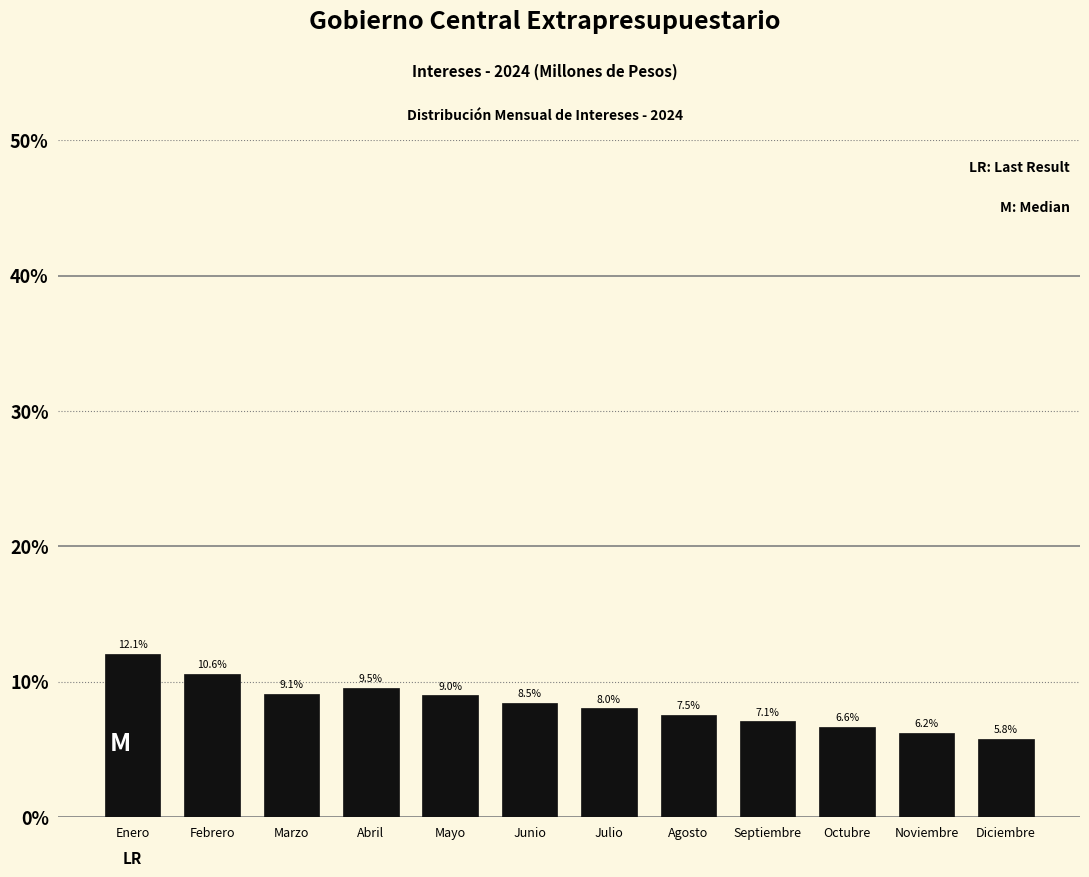

Reading right to left, list all the values displayed in this chart.

Diciembre=5.8	Noviembre=6.2	Octubre=6.6	Septiembre=7.1	Agosto=7.5	Julio=8.0	Junio=8.5	Mayo=9.0	Abril=9.5	Marzo=9.1	Febrero=10.6	Enero=12.1